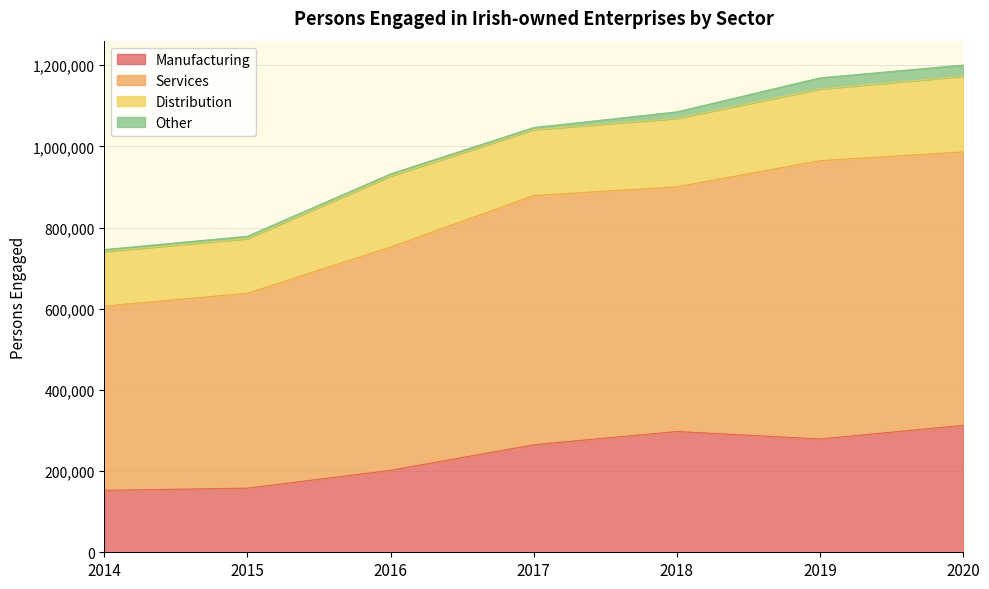

Does the chart display data point markers on the line(s)?

No